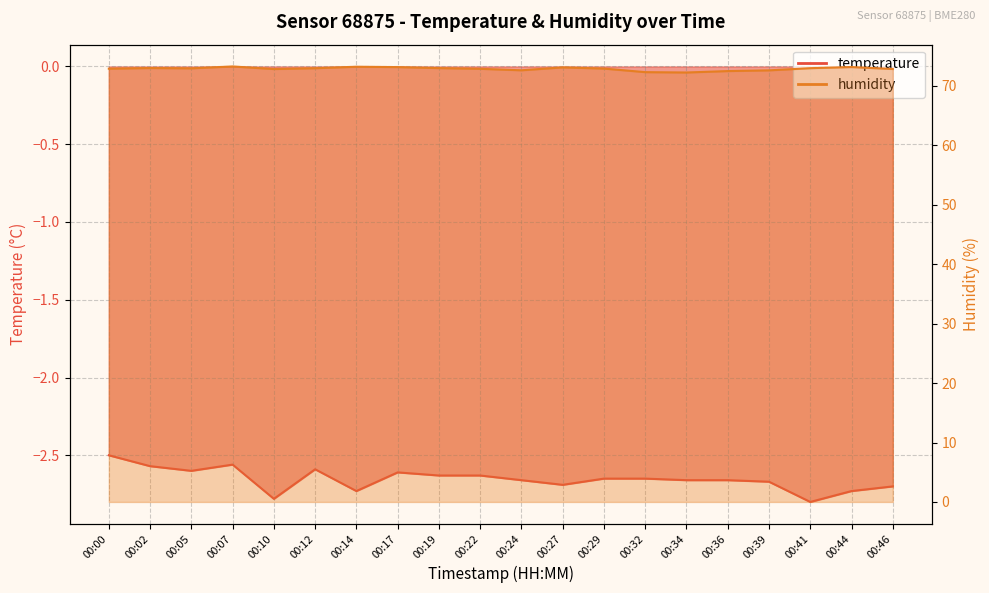

How many categories are shown in the chart?

20